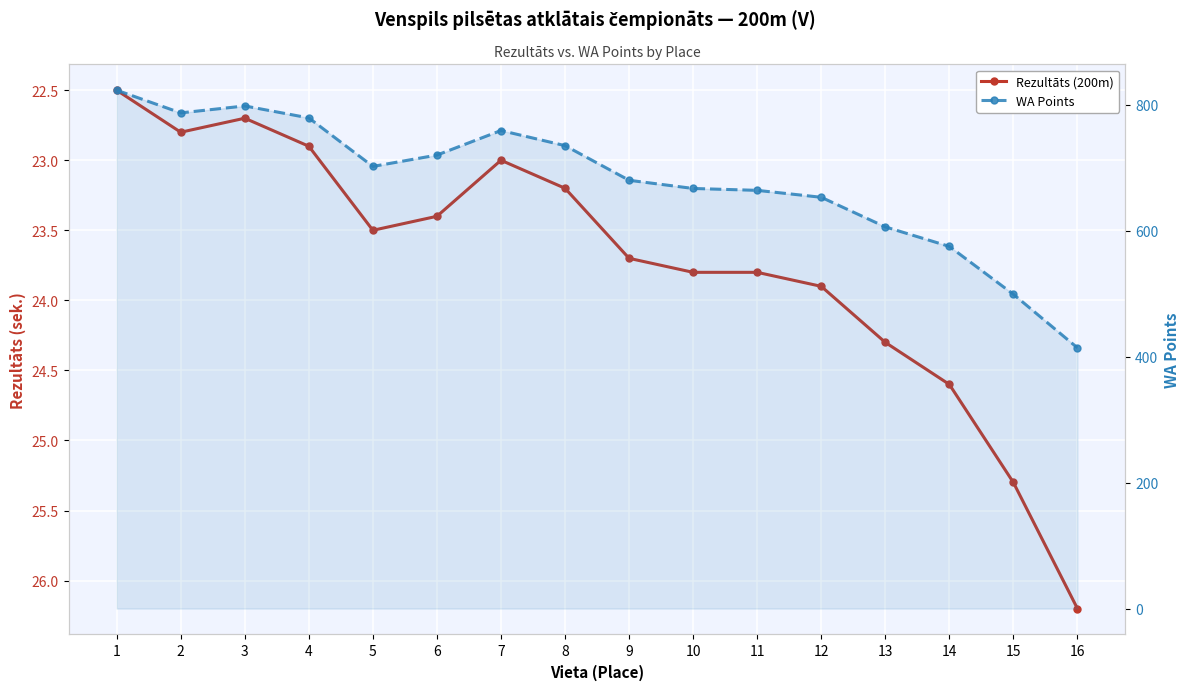

Reading right to left, what are all the values shown in this chart?

Rezultāts (200m): 26.2	25.3	24.6	24.3	23.9	23.8	23.8	23.7	23.2	23.0	23.4	23.5	22.9	22.7	22.8	22.5
WA Points: 414.0	499.0	575.0	606.0	653.0	664.0	667.0	680.0	735.0	759.0	720.0	702.0	779.0	798.0	787.0	823.0